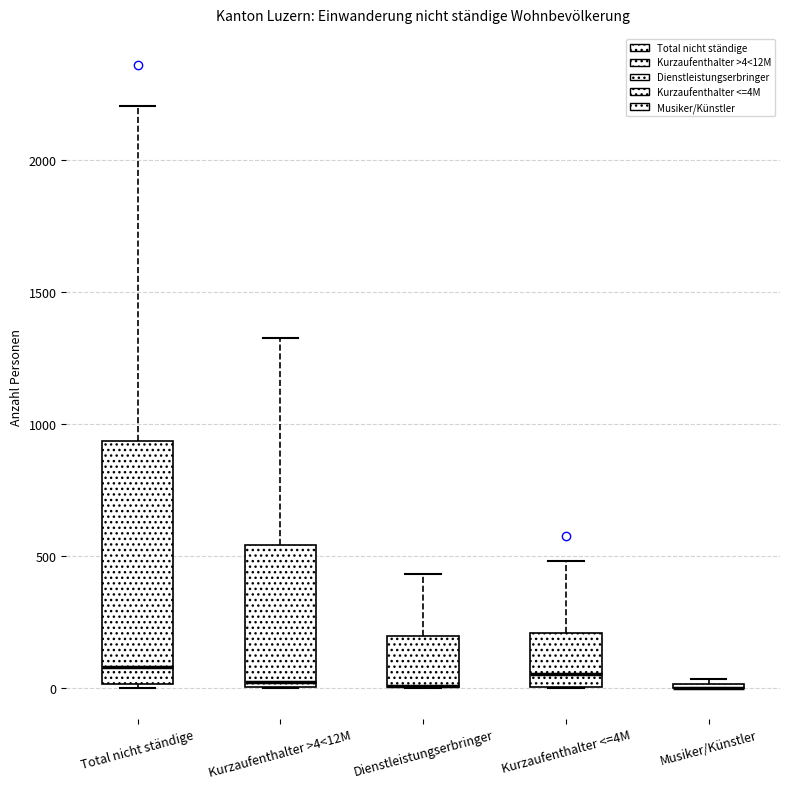

Reading left to right, transcribe this box plot: for each box, give where its median line is, the range the box spans, and where its two whiskers end, as read against the y-axis. The values are not printed on the chart, so give them approximately, as read against the axis.

Total nicht ständige: median 100, box 0 to 950, whiskers 0 to 2200
Kurzaufenthalter >4<12M: median 0 (just above the box's lower edge), box 0 to 550, whiskers 0 to 1350
Dienstleistungserbringer: median 0 (drawn on the box's lower edge), box 0 to 200, whiskers 0 to 450
Kurzaufenthalter <=4M: median 50, box 0 to 200, whiskers 0 to 500
Musiker/Künstler: box collapsed to a line at 0, whiskers 0 to 50